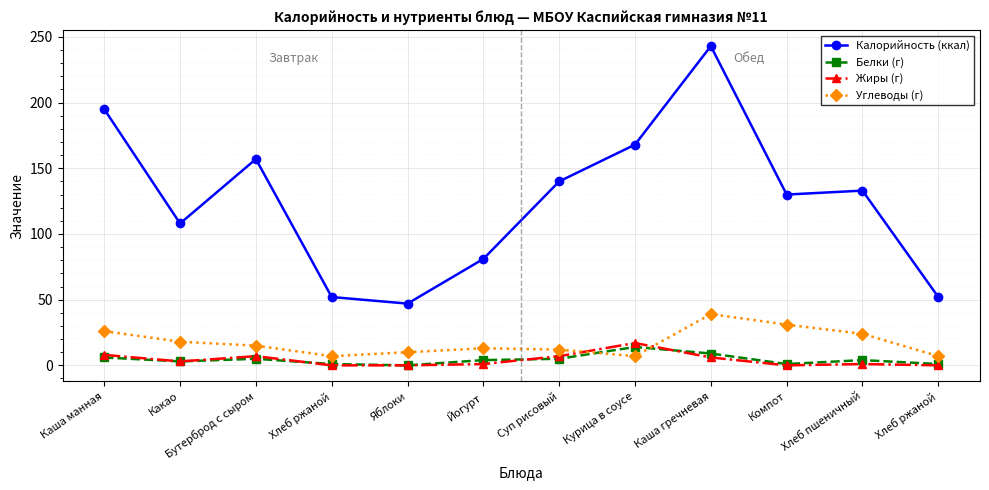

Which series has the largest total across all categories?

Калорийность (ккал)